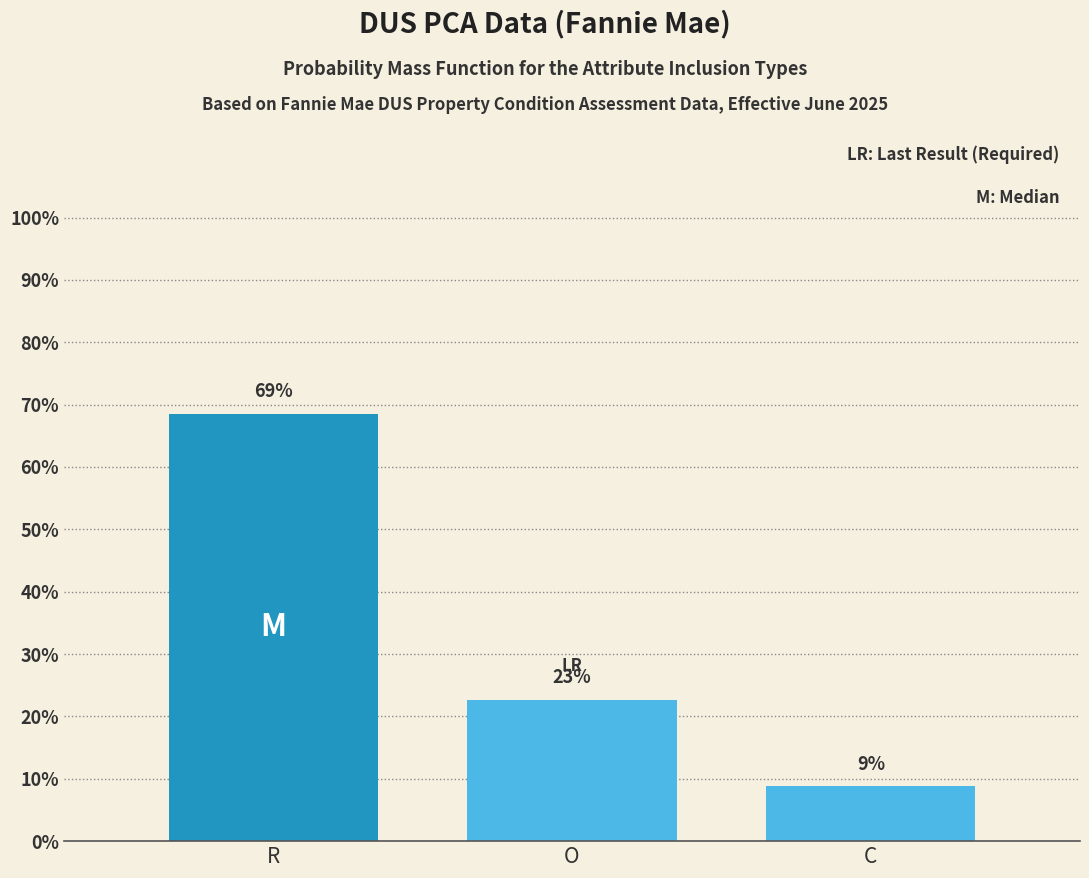

Are the bars horizontal?

No